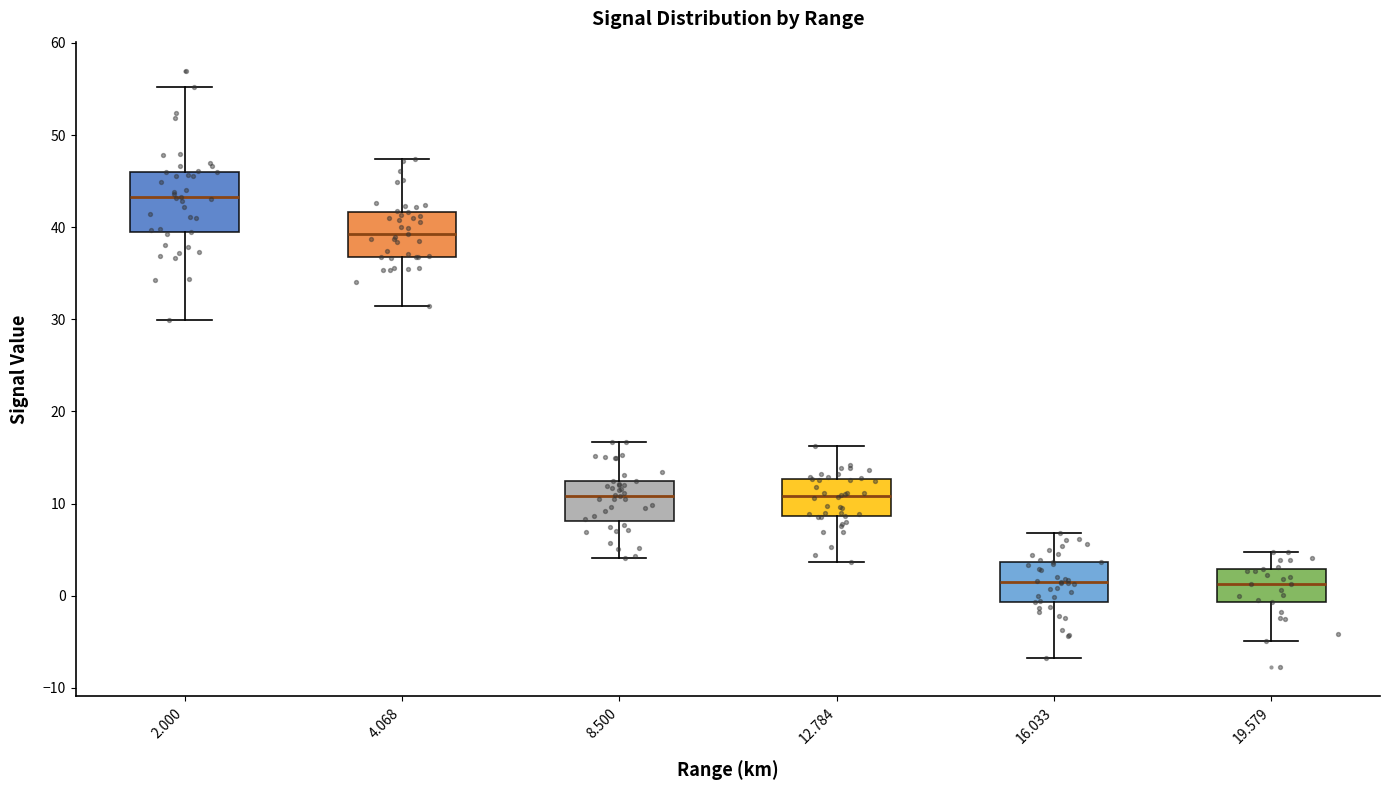

Reading left to right, read every box against the y-axis: the position of its median line, the range the box covers, and the ends of its whiskers. The values are not printed on the chart, so give them approximately, as read against the axis.

2.000: median 43, box 39 to 46, whiskers 30 to 55
4.068: median 39, box 37 to 42, whiskers 31 to 47
8.500: median 11, box 8 to 12, whiskers 4 to 17
12.784: median 11, box 9 to 13, whiskers 4 to 16
16.033: median 2, box -1 to 4, whiskers -7 to 7
19.579: median 1, box -1 to 3, whiskers -5 to 5